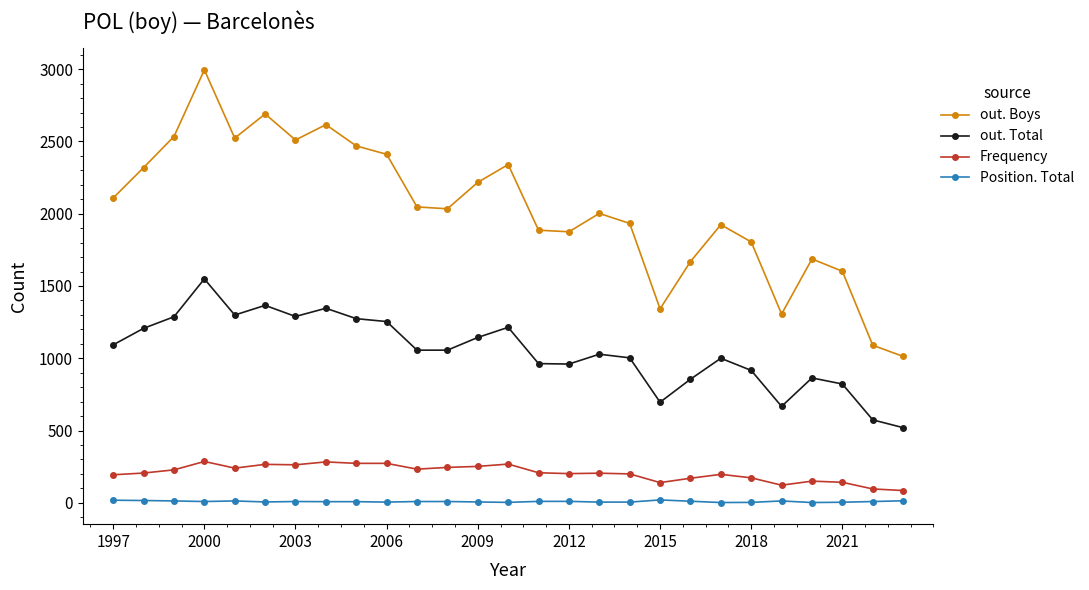

What is the sum of all out. Total values?

28302